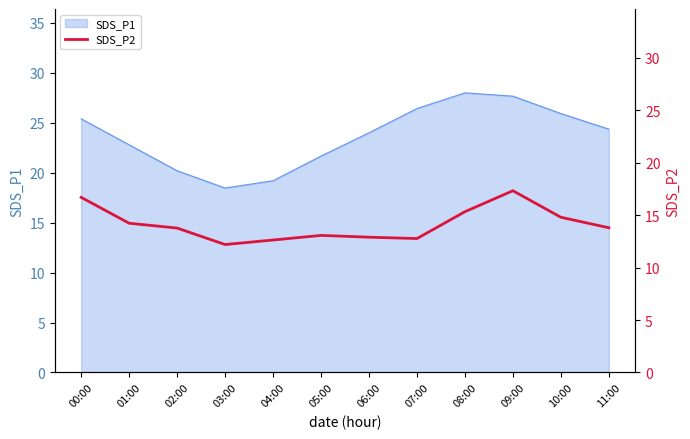

The SDS_P1 series shows 25.4 at 00:00. True or false?

True